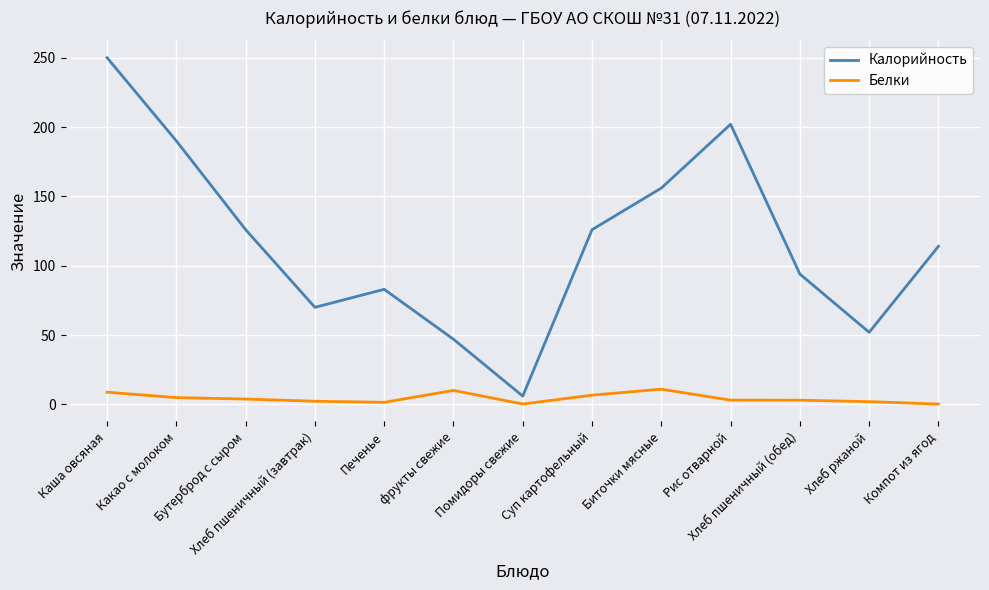

At which category is the sum across all series the highest?

Каша овсяная